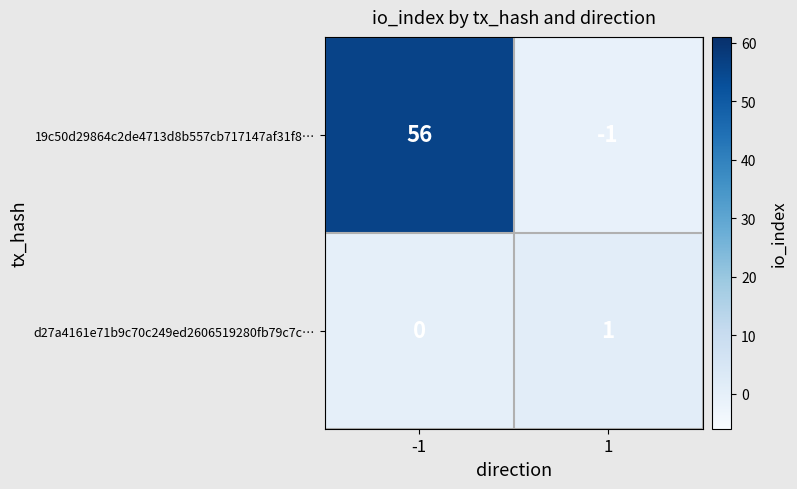

Rank the series at 1 from lowest to highest value.

19c50d29864c2de4713d8b557cb717147af31f8…, d27a4161e71b9c70c249ed2606519280fb79c7c…